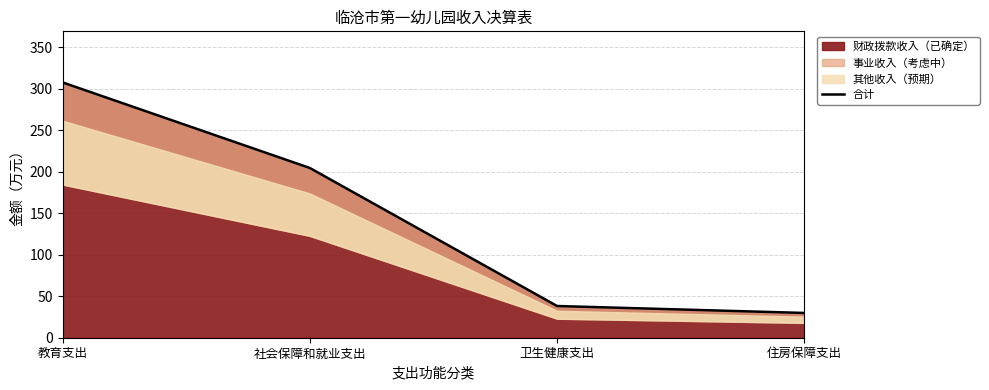

What is the label of the 2nd point from the left?

社会保障和就业支出